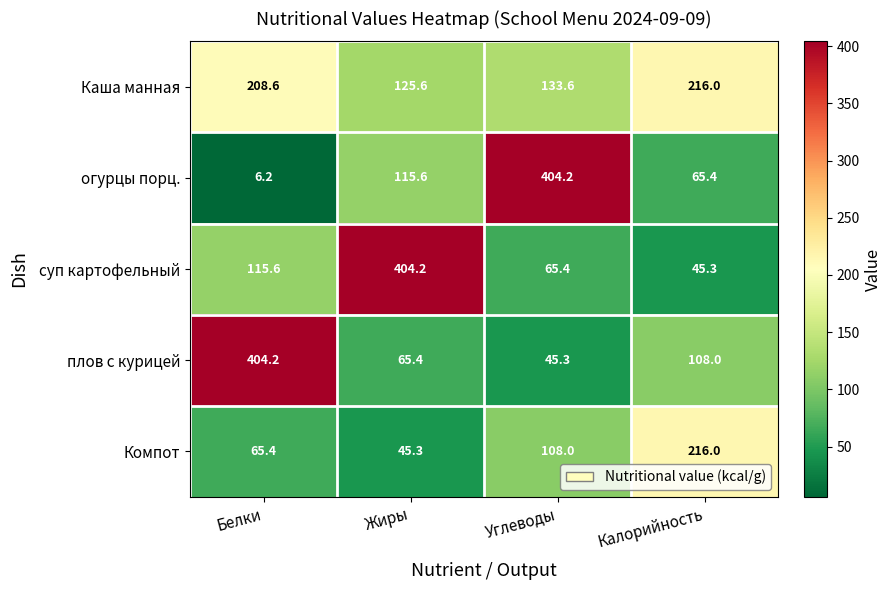

At how many categories does at least one series exceed 259?

3